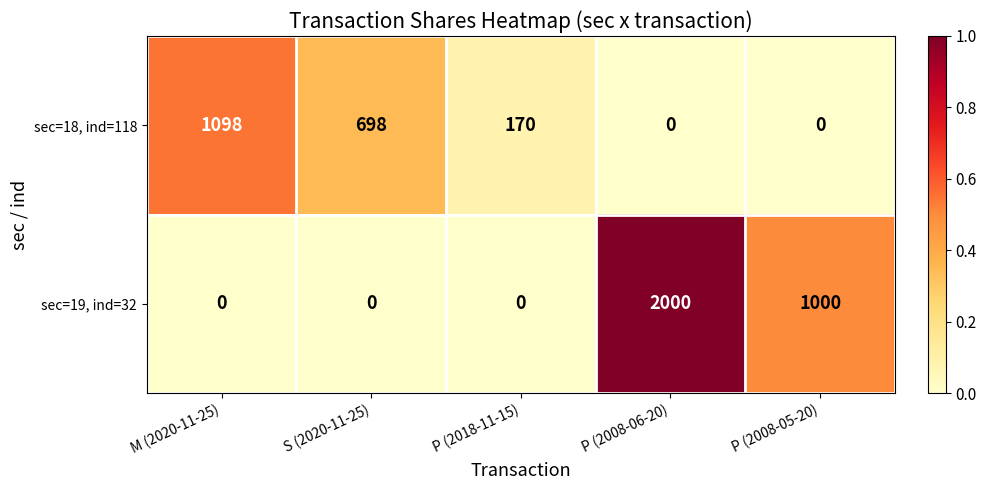

Count the sec=18, ind=118 values in the range 0 to 698.

4